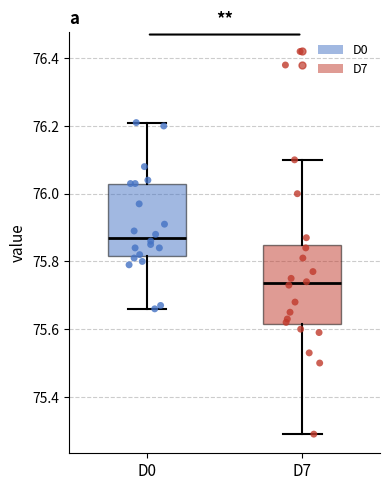

Which box has the lowest median line?

D7